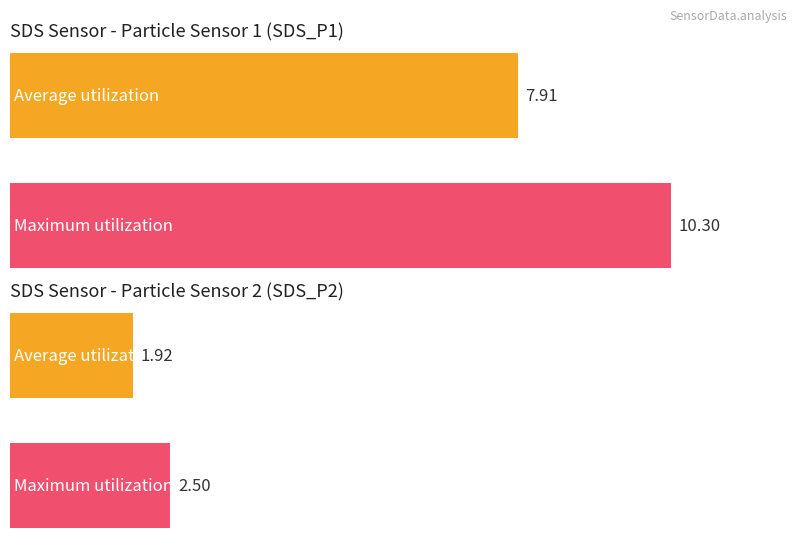

Count the number of data series in this chart.

2